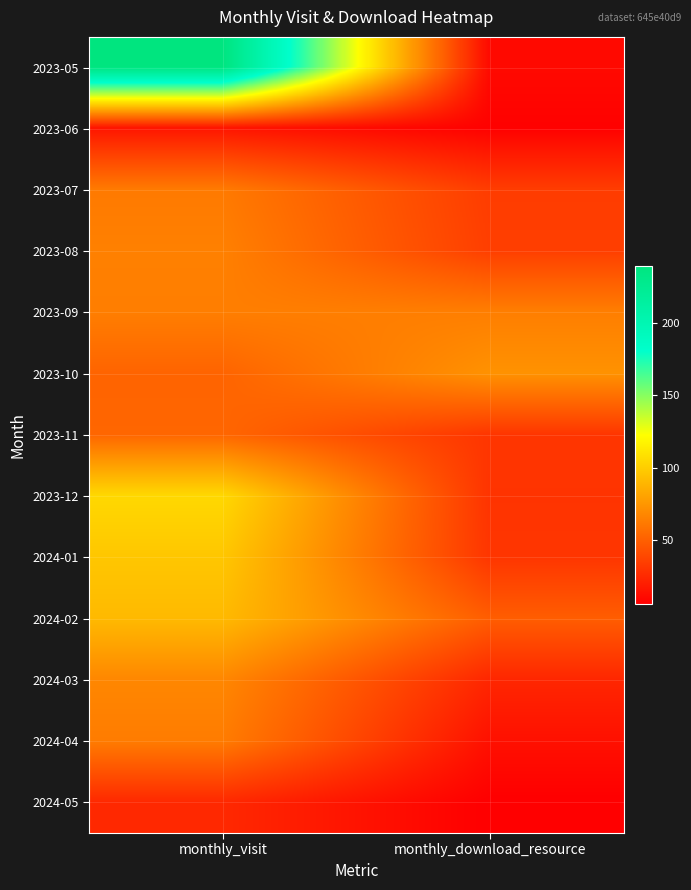

At which category is the sum across all series the highest?

monthly_visit